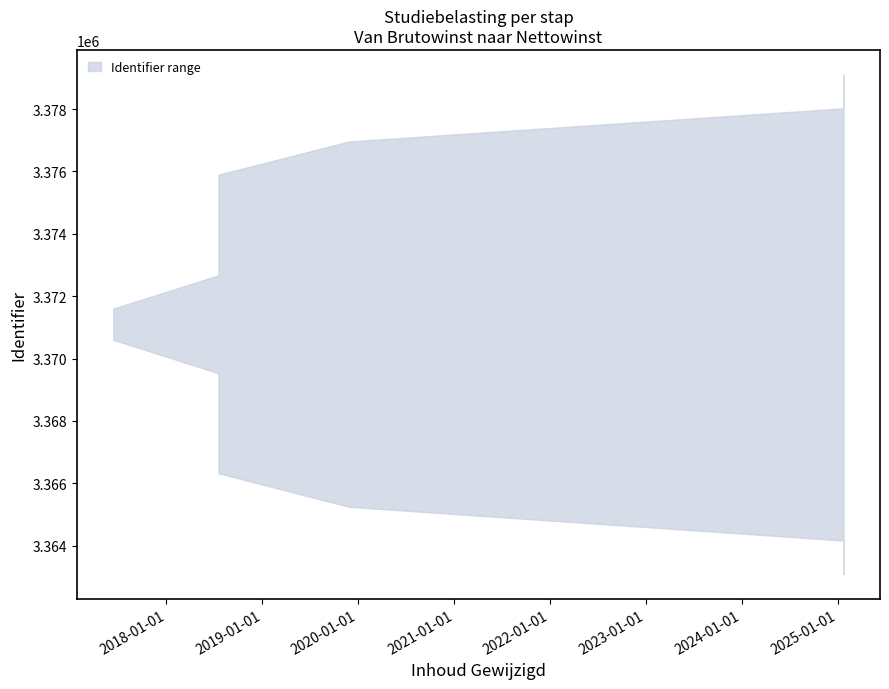

What is the sum of all upper values?

26968805